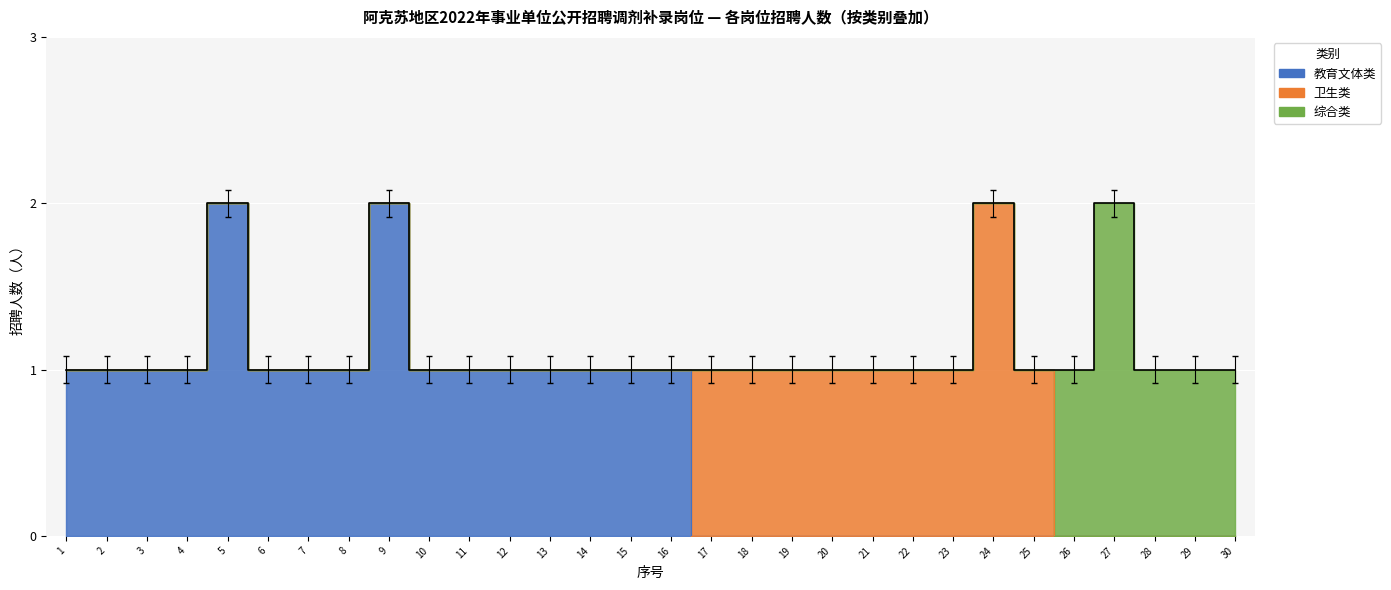

Reading right to left, list all the values displayed in this chart.

教育文体类: 30=0	29=0	28=0	27=0	26=0	25=0	24=0	23=0	22=0	21=0	20=0	19=0	18=0	17=0	16=1	15=1	14=1	13=1	12=1	11=1	10=1	9=2	8=1	7=1	6=1	5=2	4=1	3=1	2=1	1=1
卫生类: 30=0	29=0	28=0	27=0	26=0	25=1	24=2	23=1	22=1	21=1	20=1	19=1	18=1	17=1	16=0	15=0	14=0	13=0	12=0	11=0	10=0	9=0	8=0	7=0	6=0	5=0	4=0	3=0	2=0	1=0
综合类: 30=1	29=1	28=1	27=2	26=1	25=0	24=0	23=0	22=0	21=0	20=0	19=0	18=0	17=0	16=0	15=0	14=0	13=0	12=0	11=0	10=0	9=0	8=0	7=0	6=0	5=0	4=0	3=0	2=0	1=0